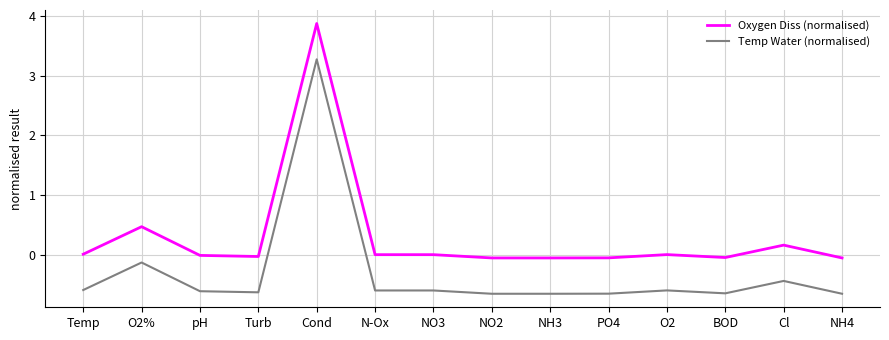

The Oxygen Diss (normalised) series shows -0.0 at pH. True or false?

True